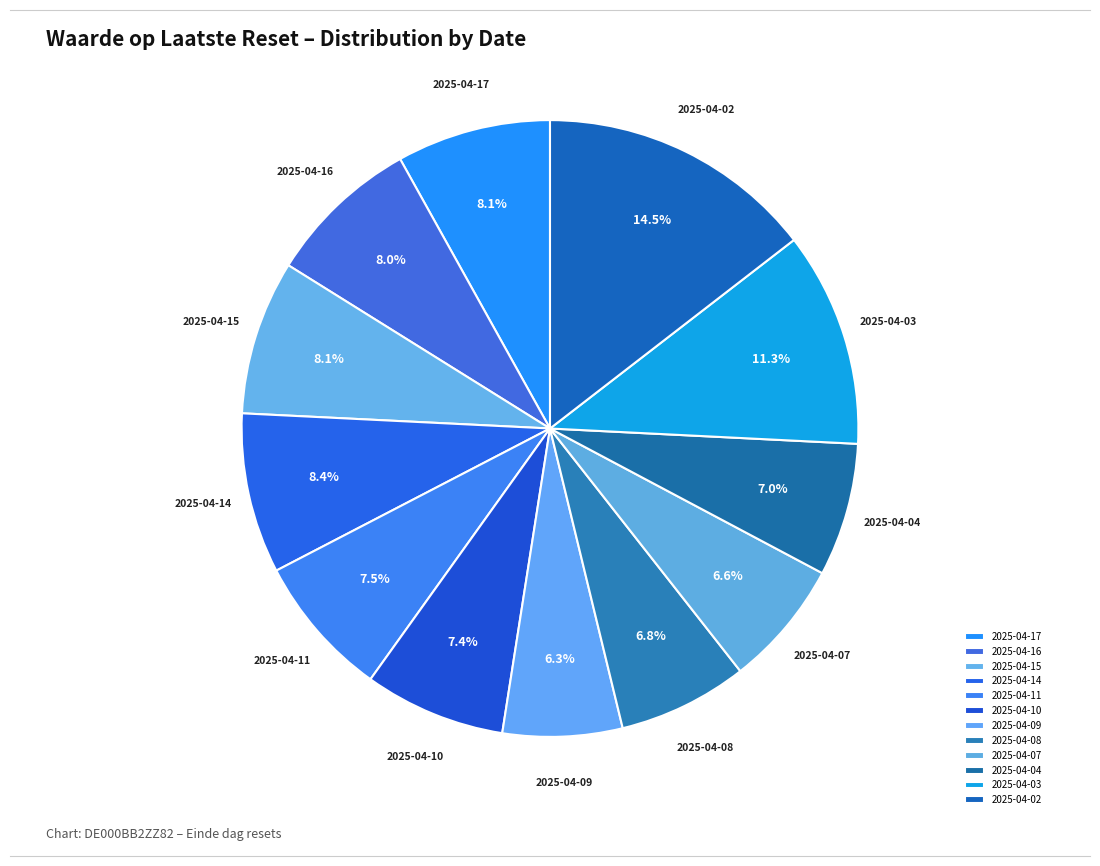

How many segments does this pie chart have?

12